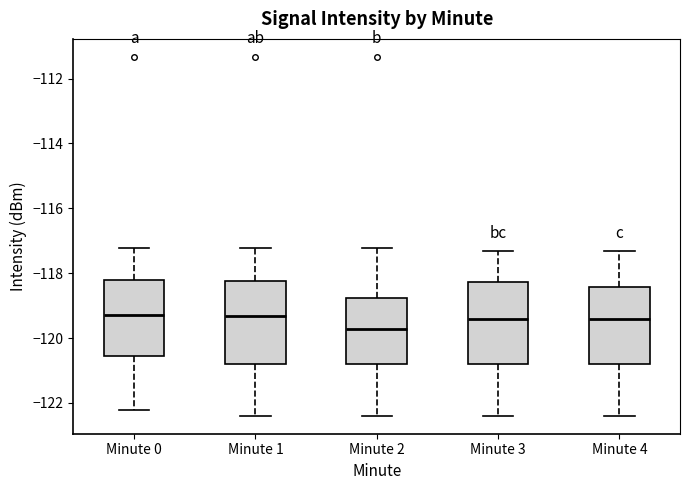

Reading left to right, read every box against the y-axis: the position of its median line, the range the box covers, and the ends of its whiskers. The values are not printed on the chart, so give them approximately, as read against the axis.

Minute 0: median -119.2, box -120.6 to -118.2, whiskers -122.2 to -117.2
Minute 1: median -119.4, box -120.8 to -118.2, whiskers -122.4 to -117.2
Minute 2: median -119.8, box -120.8 to -118.8, whiskers -122.4 to -117.2
Minute 3: median -119.4, box -120.8 to -118.2, whiskers -122.4 to -117.4
Minute 4: median -119.4, box -120.8 to -118.4, whiskers -122.4 to -117.4